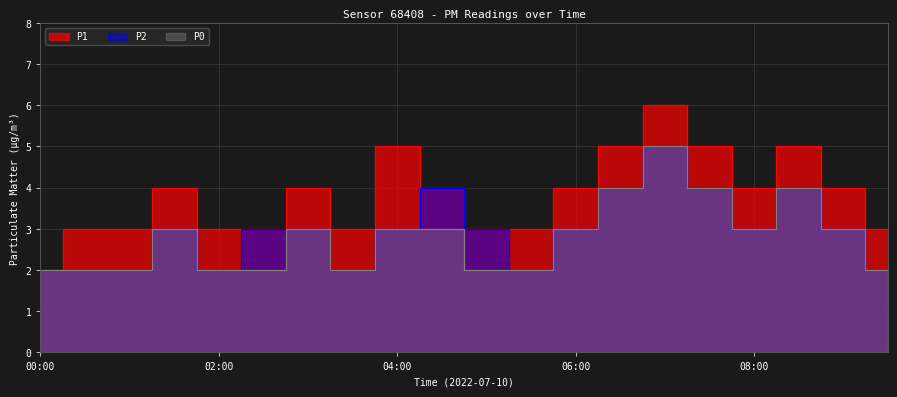

True or false: P2 and P1 intersect in this chart.

False